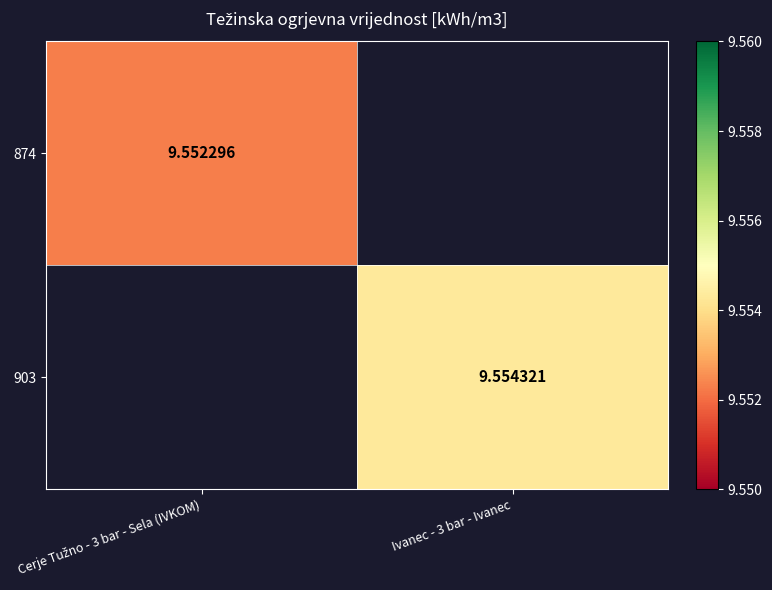

Count the number of data series in this chart.

2